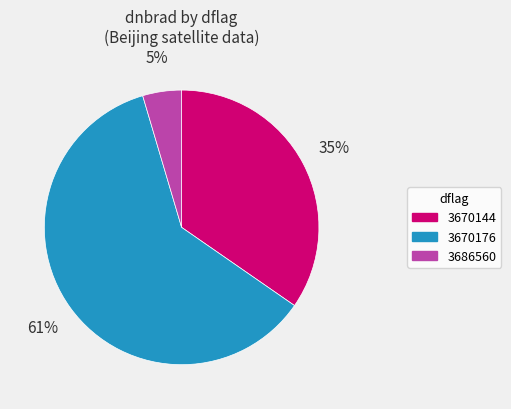

How many segments does this pie chart have?

3